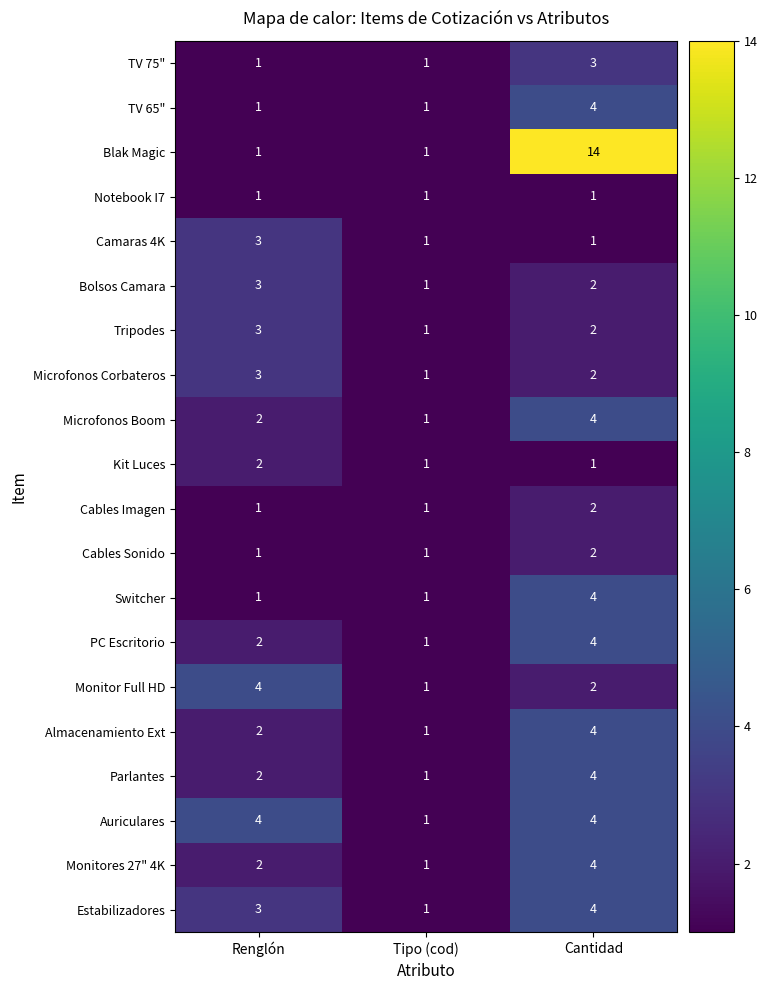

Which series has the largest total across all categories?

Blak Magic